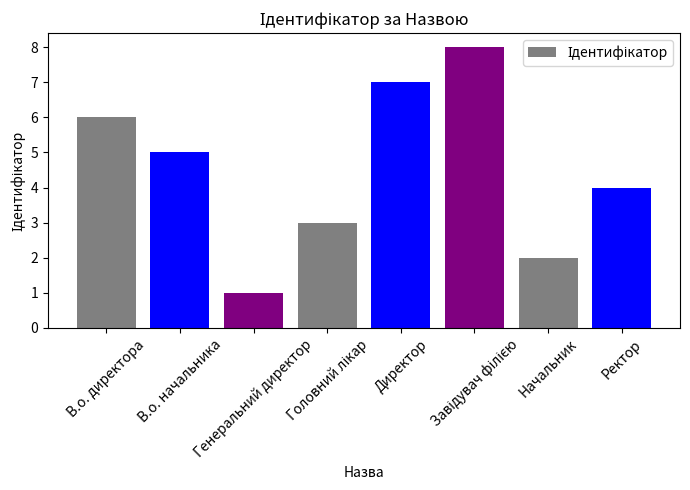

What is the sum of the values at Генеральний директор and В.о. директора?

7